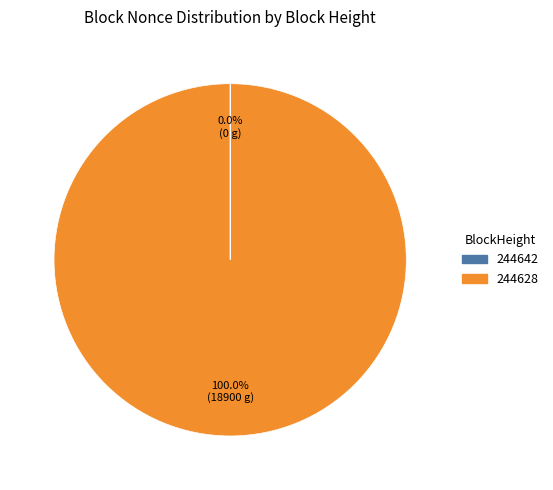

To the nearest percent, what is the average slice percentage?

50%